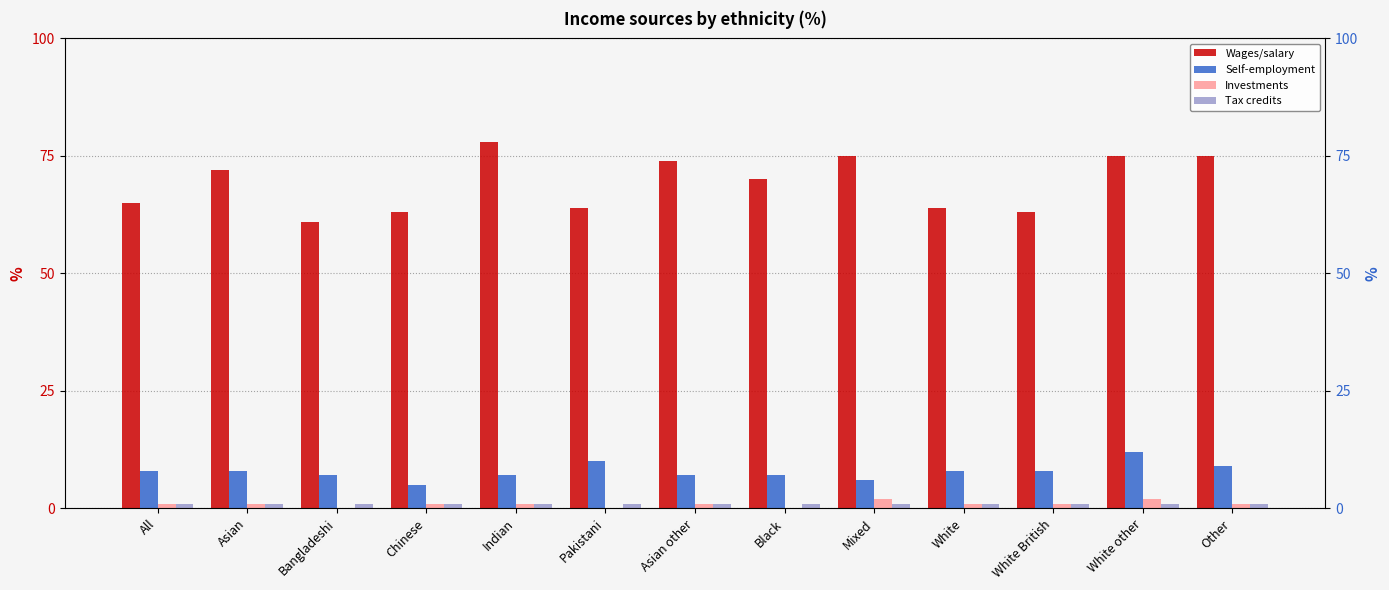

The Tax credits series shows 2 at White other. True or false?

False